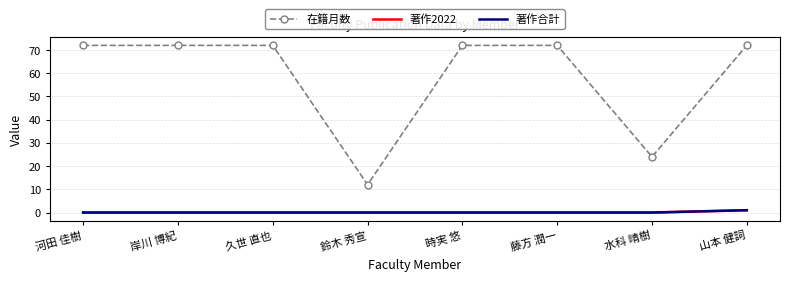

At 岸川 博紀, list the series in order from largest to smallest.

在籍月数, 著作2022, 著作合計